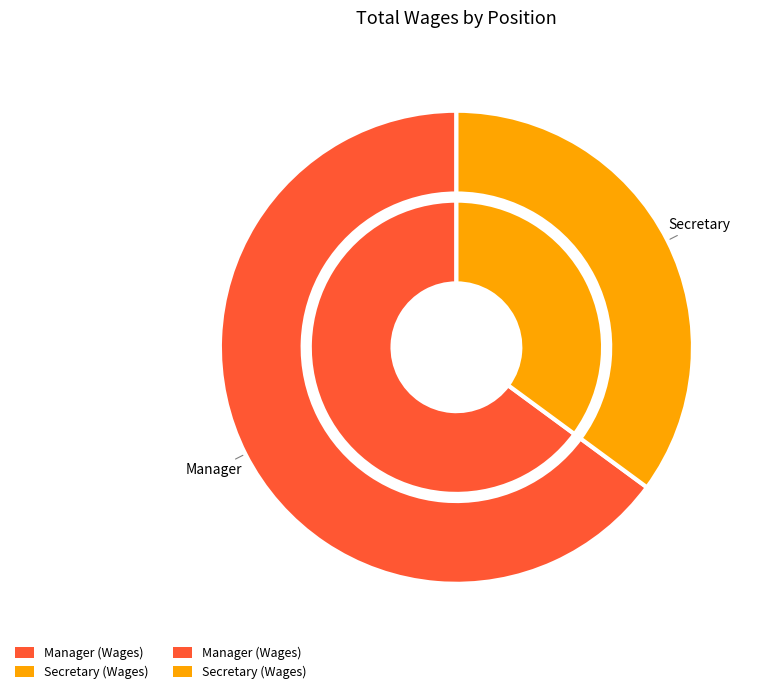

Rank the categories by value from lowest to highest.

Secretary, Manager